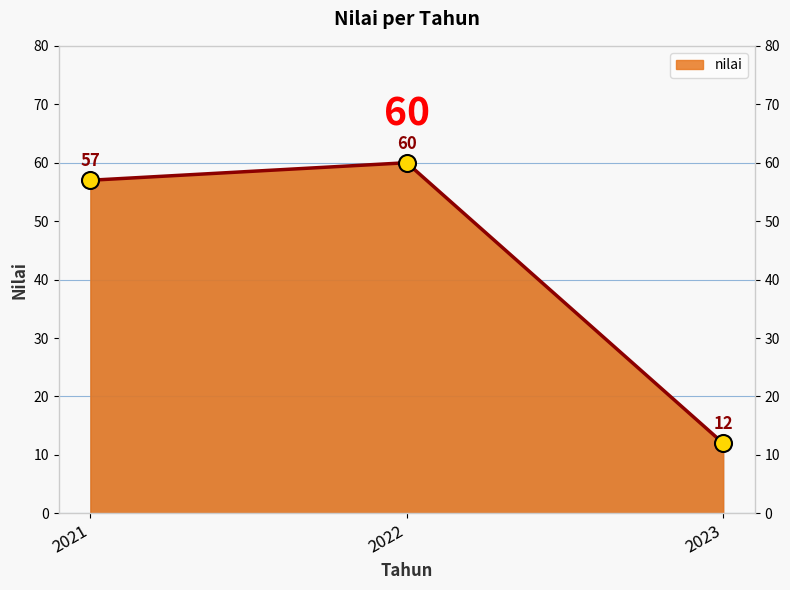

Approximately how many times larger is the value at 2022 compared to 2023?

5.0